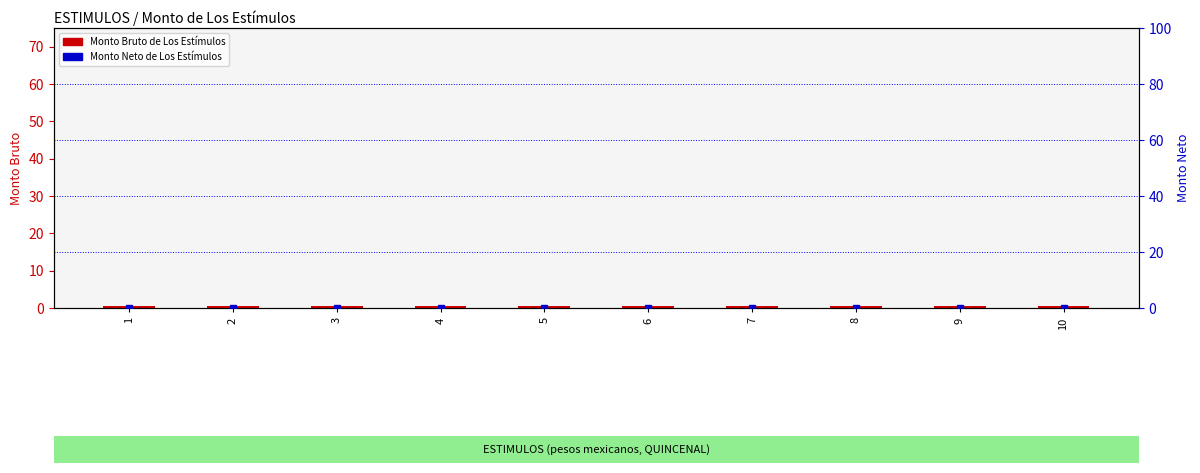

At which label is Monto Bruto de Los Estímulos closest to 0?

1